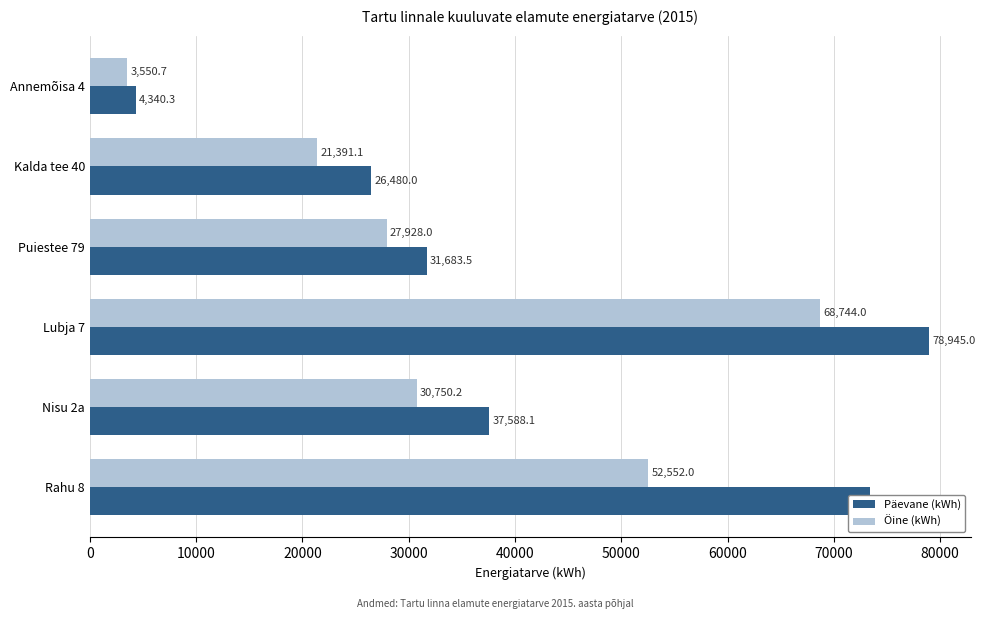

Rank the categories by Päevane (kWh) value from lowest to highest.

Annemõisa 4, Kalda tee 40, Puiestee 79, Nisu 2a, Rahu 8, Lubja 7